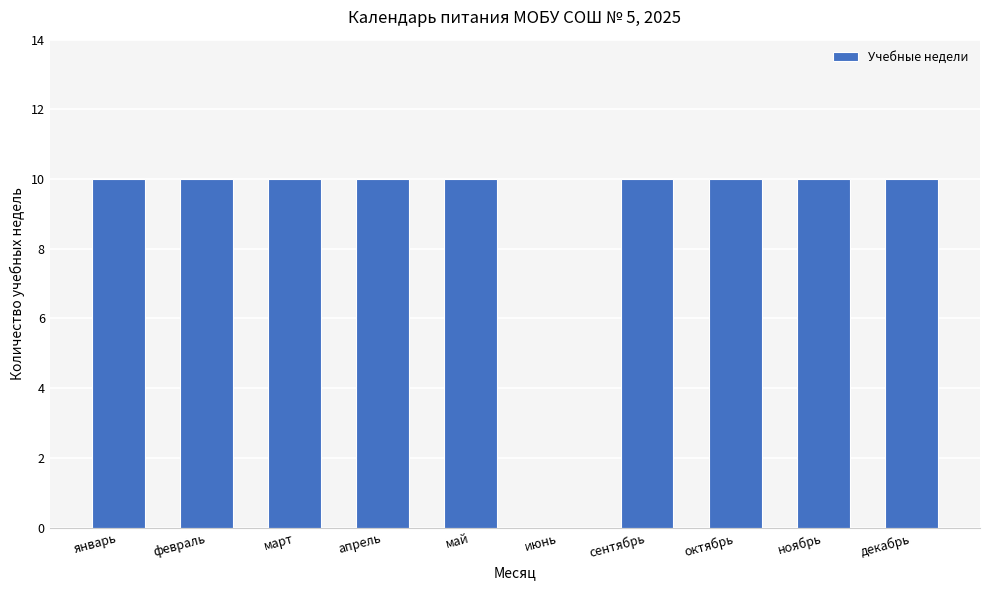

What is the maximum value shown in the chart?

10